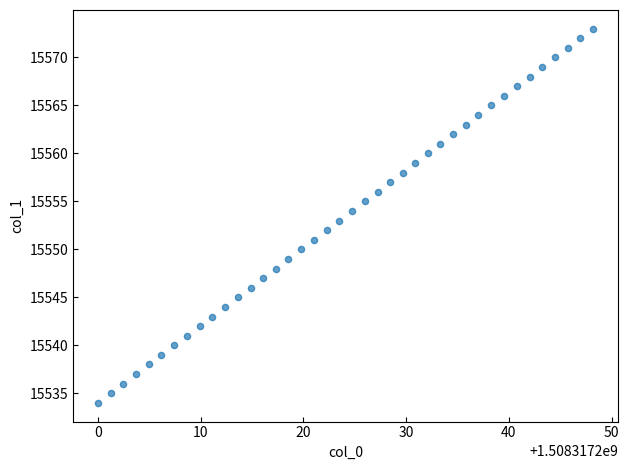

What is the range of Y values (max minus min)?

39